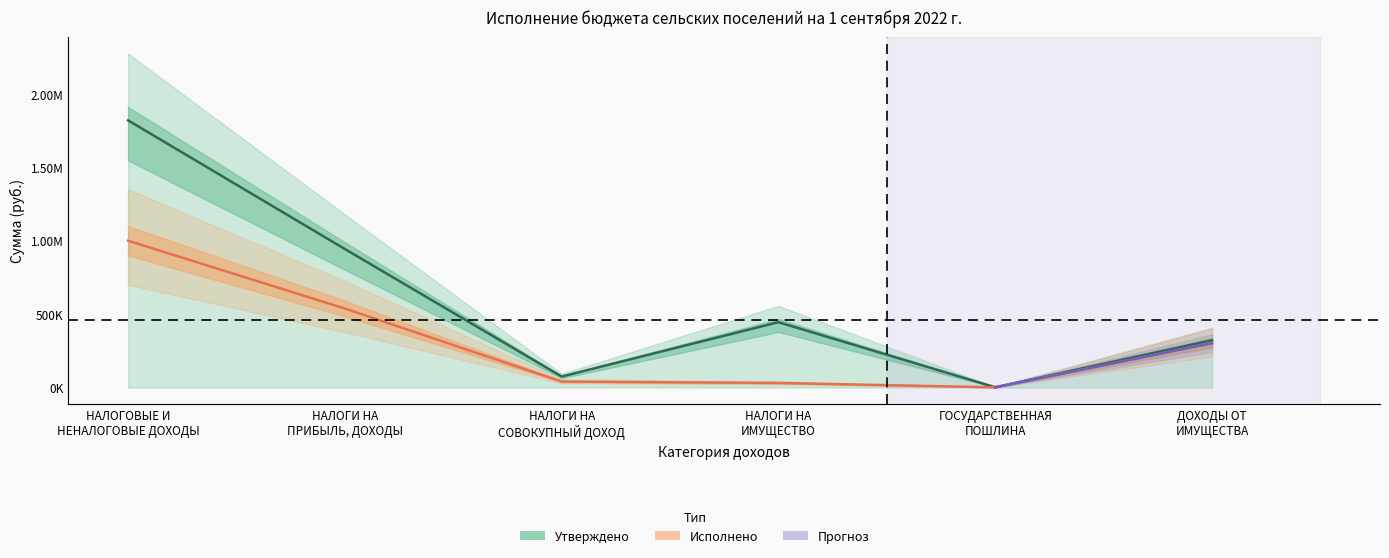

Is the value of Исполнено at ГОСУДАРСТВЕННАЯ
ПОШЛИНА greater than the value of Утверждено at ДОХОДЫ ОТ
ИМУЩЕСТВА?

No